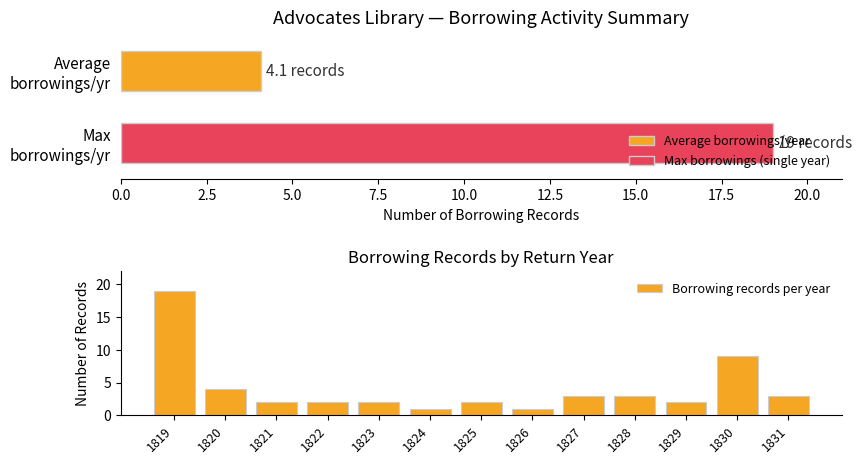

What is the sum of all values?

53